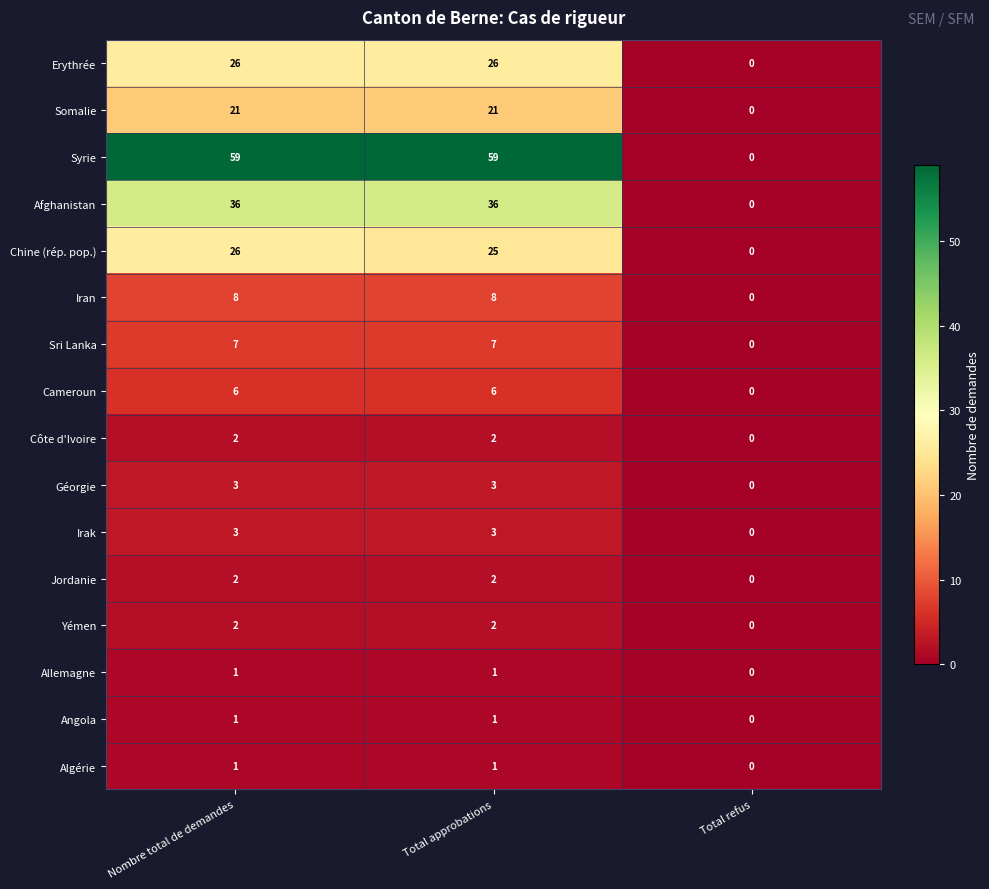

Is the value of Chine (rép. pop.) at Total refus greater than the value of Géorgie at Nombre total de demandes?

No